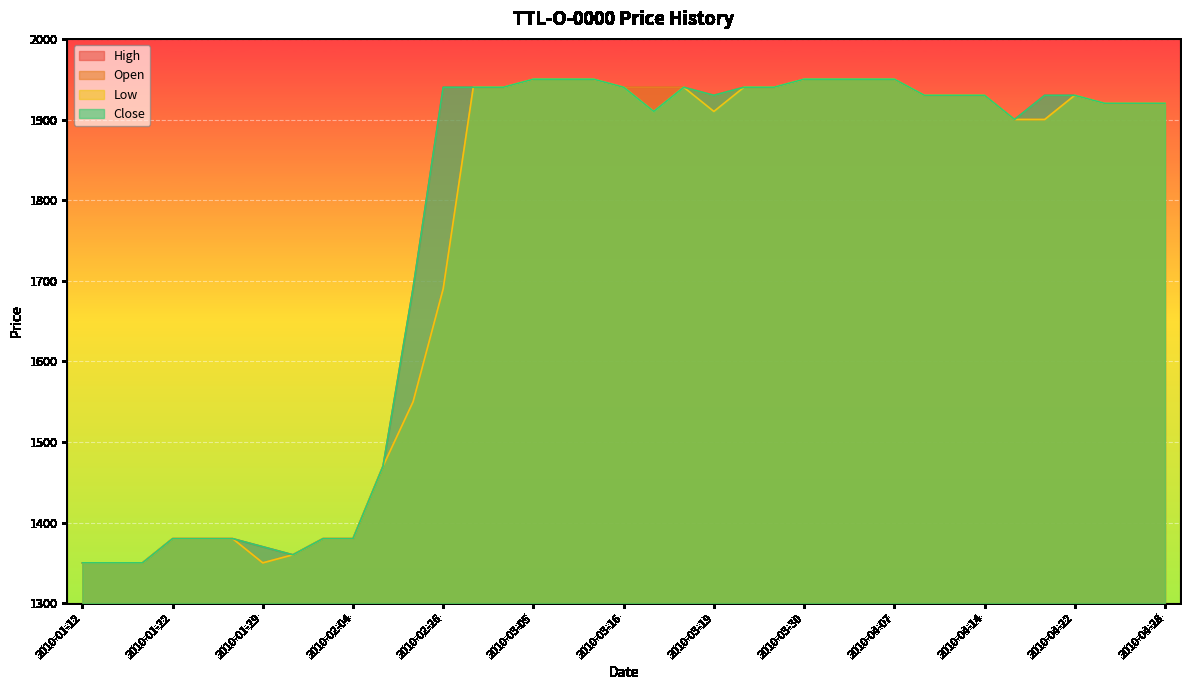

What is the sum of all High values?

65251